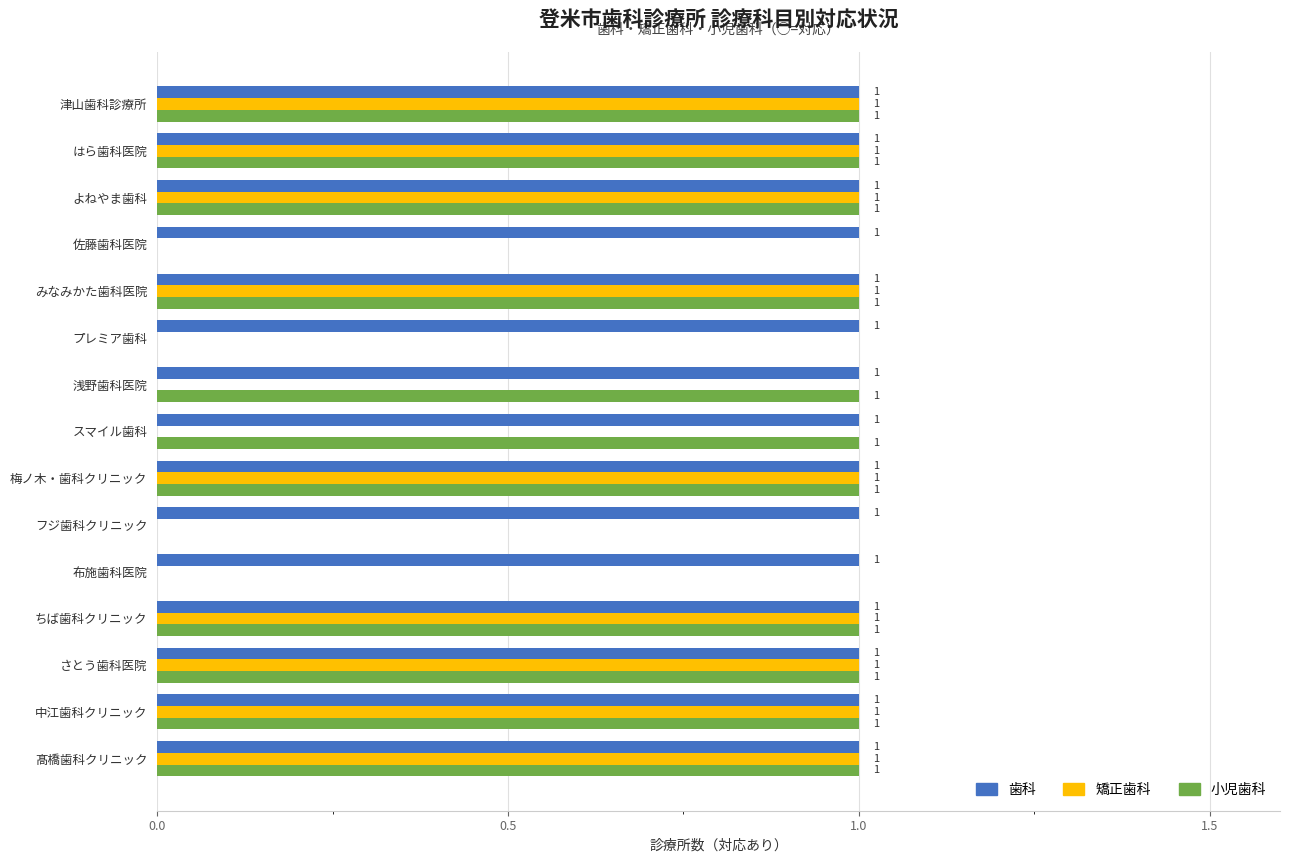

Is it true that 小児歯科 equals 0 at よねやま歯科?

False